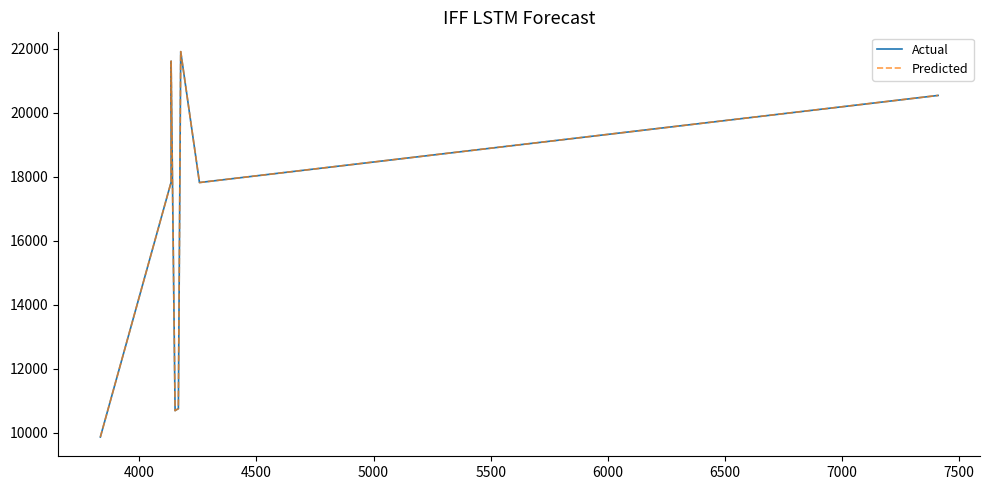

True or false: Predicted and Actual cross at least once.

False